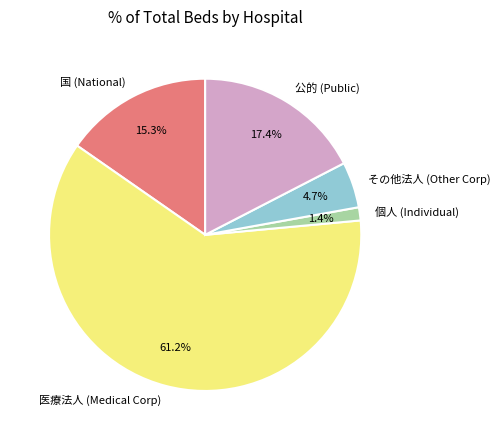

Which slice is the largest?

医療法人 (Medical Corp)